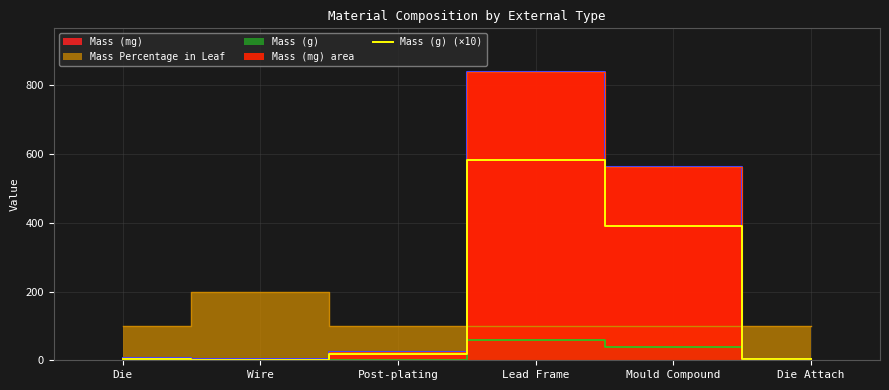

How many interior local peaks (higher than both neighbors) does the data have?

1